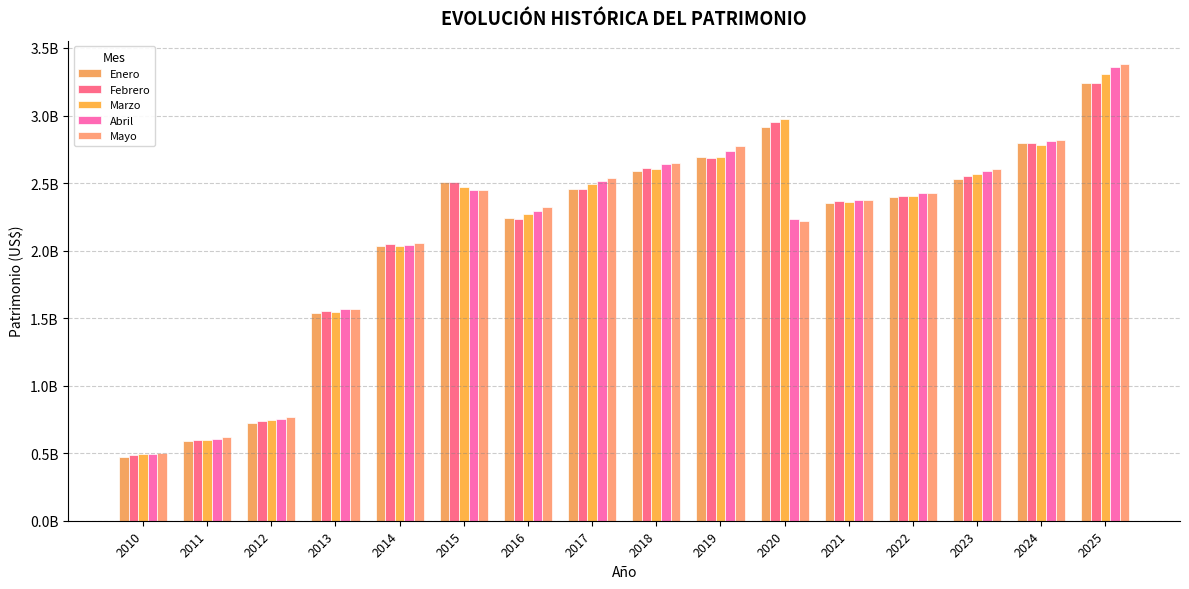

Reading left to right, extract all data points from this chart.

Enero: 474208398.4	593745042.3	724469078.4	1535147426.1	2036310127.7	2509001265.3	2238138209.3	2452658492.6	2588714090.8	2693381395.3	2912280052.8	2349440625.1	2396156290.3	2526320193.3	2794704727.7	3243182426.4
Febrero: 484641479.3	594367975.1	736737739.6	1550765215.0	2045619432.0	2505276313.0	2234538935.0	2452658492.6	2608878974.9	2688684585.0	2954201515.0	2369913051.5	2405391297.4	2551846808.0	2793134657.5	3243182426.4
Marzo: 490915470.5	594224460.0	744138053.7	1545429060.6	2031779986.5	2467304684.3	2269723955.8	2490699989.3	2602795981.8	2694666418.0	2972276682.8	2363094579.9	2403263253.4	2563333791.5	2783326951.1	3310304066.1
Abril: 495847061.1	607615539.9	756839601.7	1564132584.3	2041856347.4	2446084190.2	2291611108.4	2511813713.9	2643572356.8	2733922480.0	2233587398.2	2371135197.9	2423924857.0	2590574839.2	2812158257.2	3356537061.7
Mayo: 503825880.9	623337732.7	769458167.6	1570380664.0	2054331261.4	2450157586.8	2326057429.2	2536719015.2	2645480593.2	2771549625.4	2220881153.9	2374810793.2	2427752170.1	2604112273.8	2821387534.4	3384799856.2